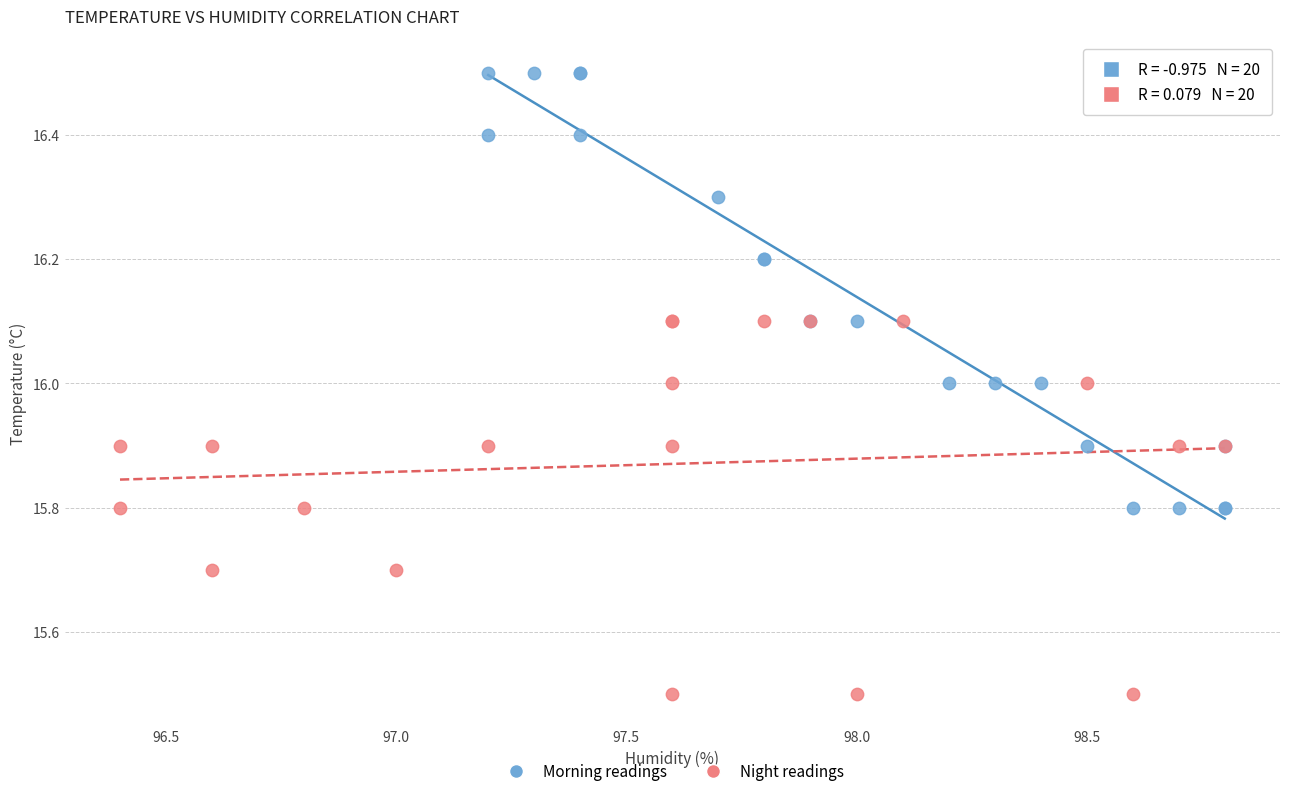

Which series contains the highest Y value?

Morning readings